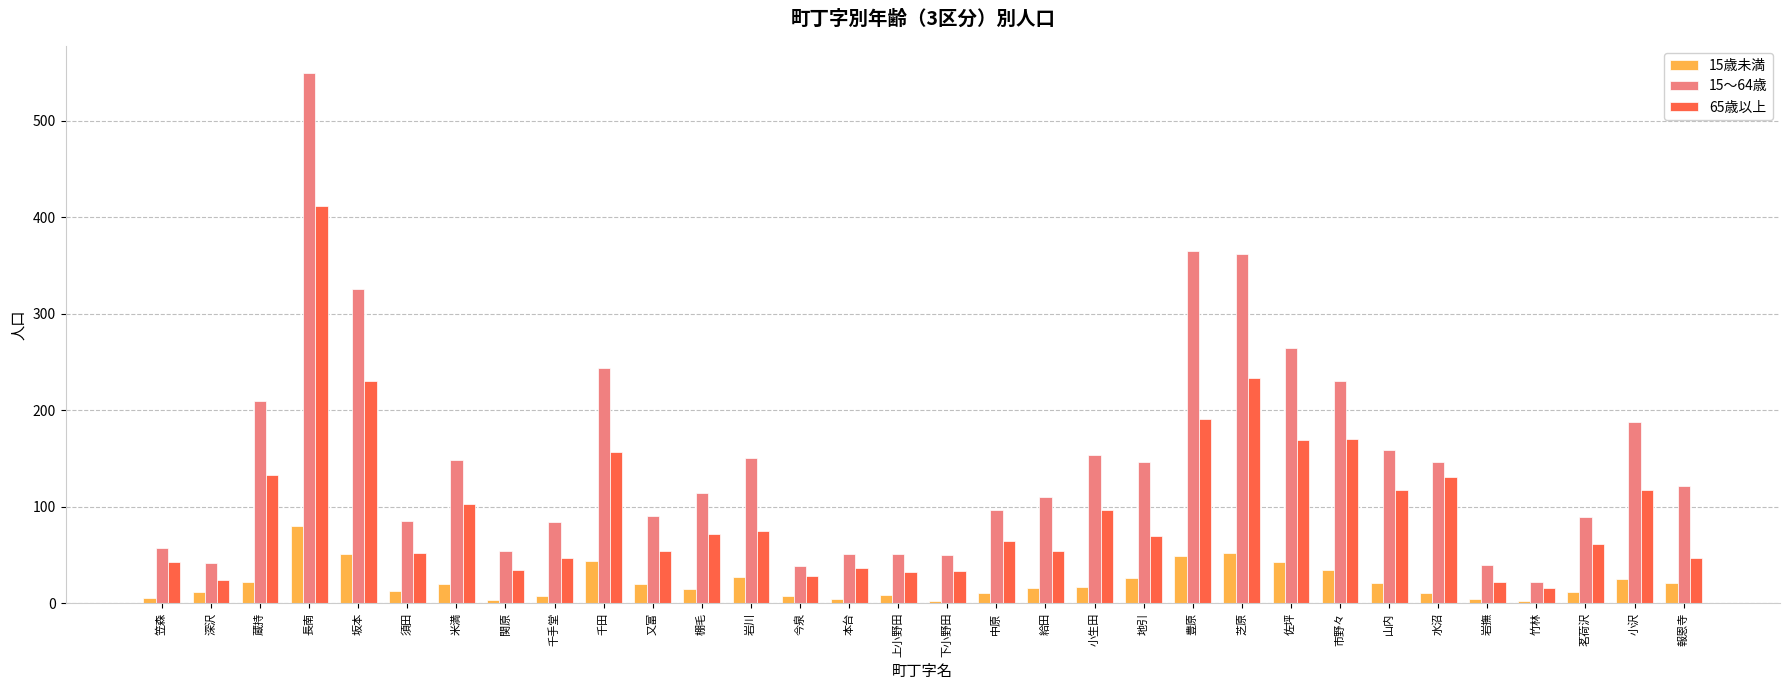

Is it true that 65歳以上 equals 54 at 又富?

True